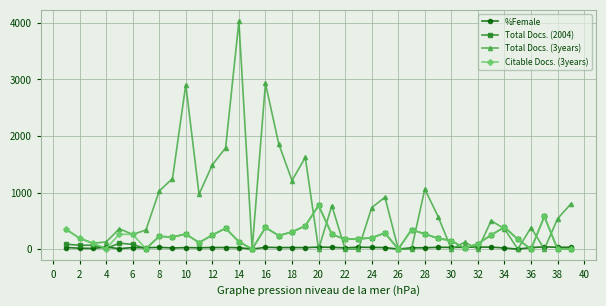

Count the number of categories in the chart.

39